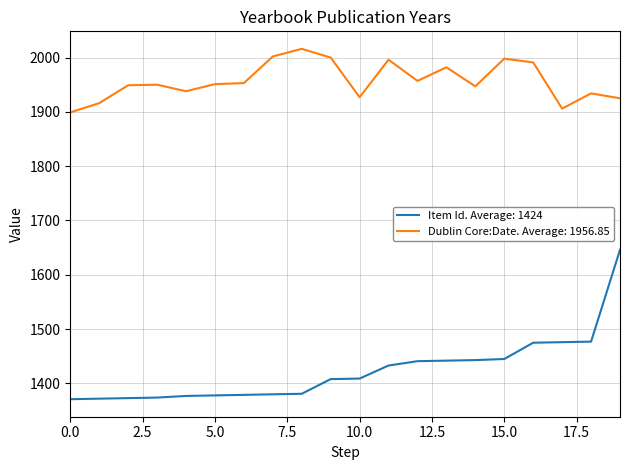

Which series has the largest range (max minus min)?

Item Id. Average: 1424